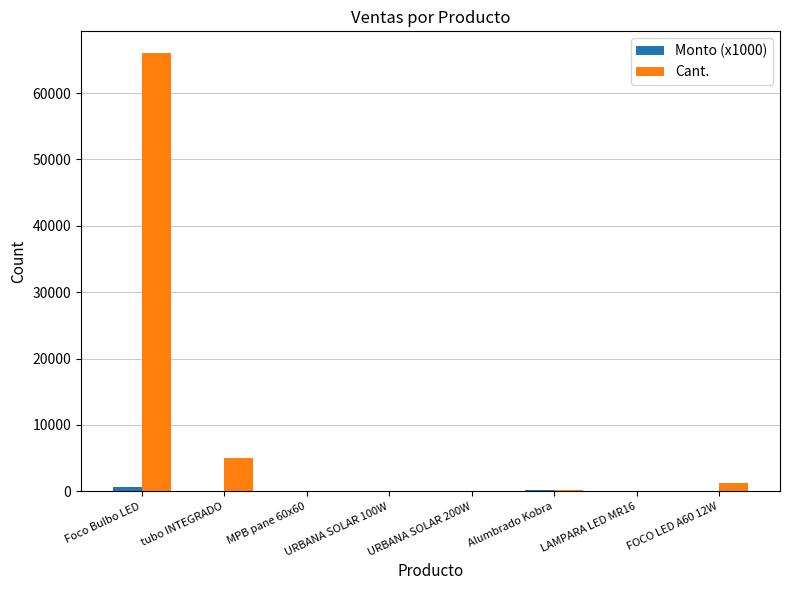

Are the bars grouped side by side (vs. stacked)?

Yes